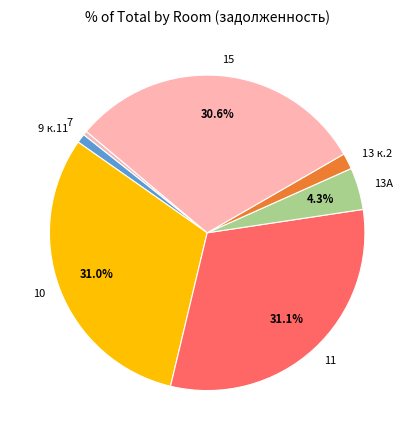

Between 15 and 13А, which is larger?

15